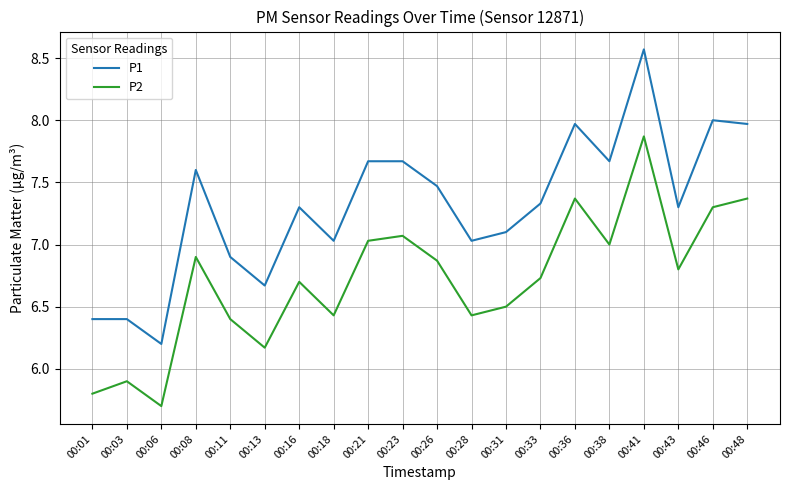

How many lines are shown in the chart?

2